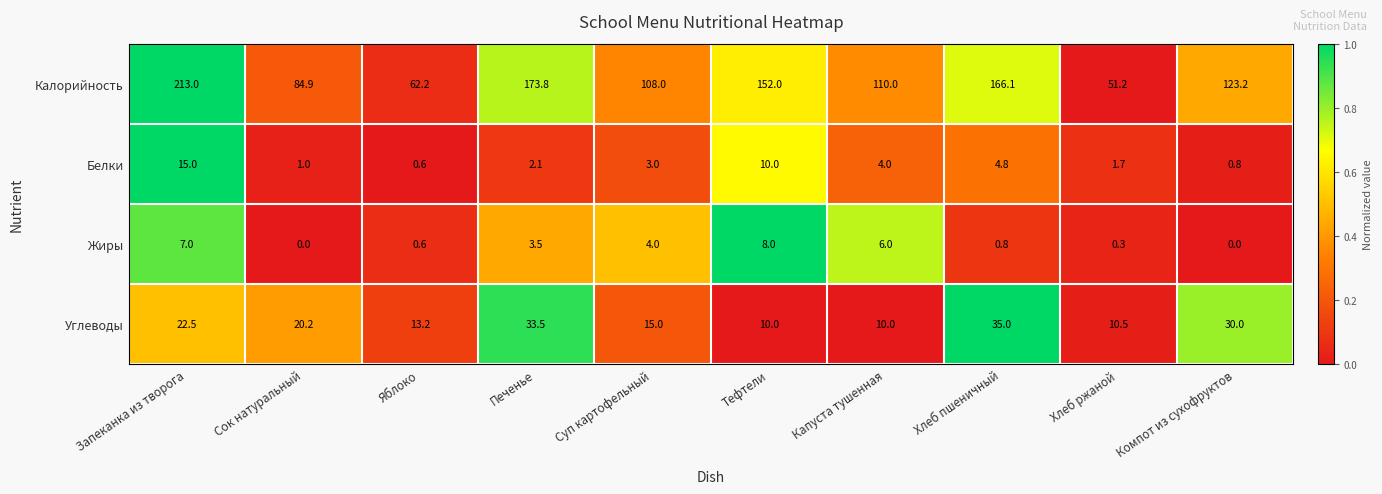

What is the difference between the maximum and minimum values in the Белки series?

14.4